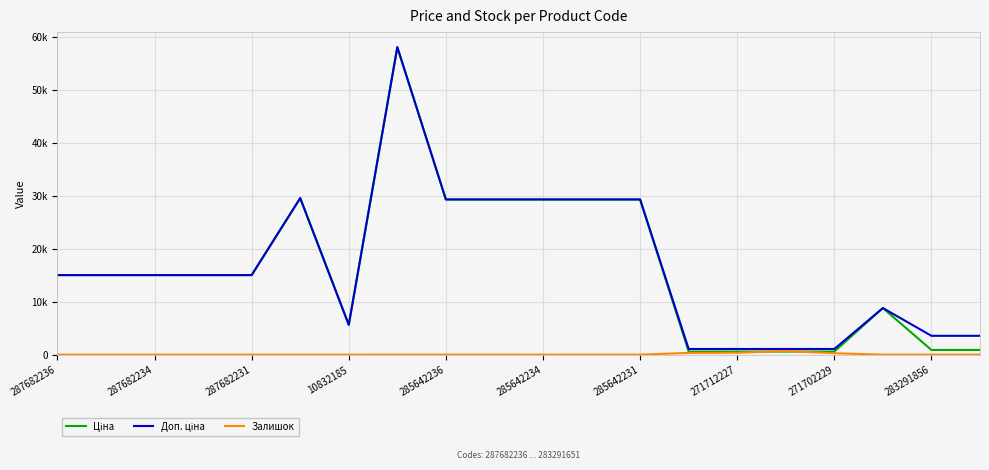

Does the chart display data point markers on the line(s)?

No